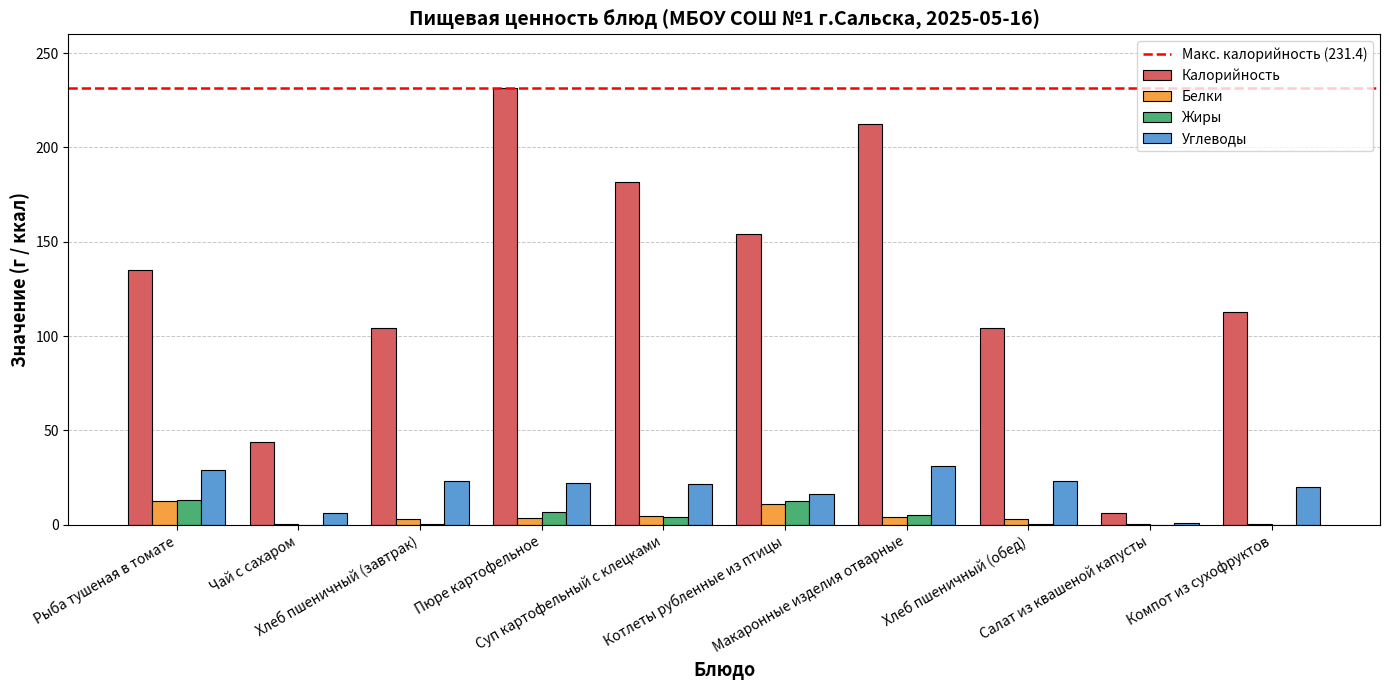

Which series has the largest total across all categories?

Калорийность